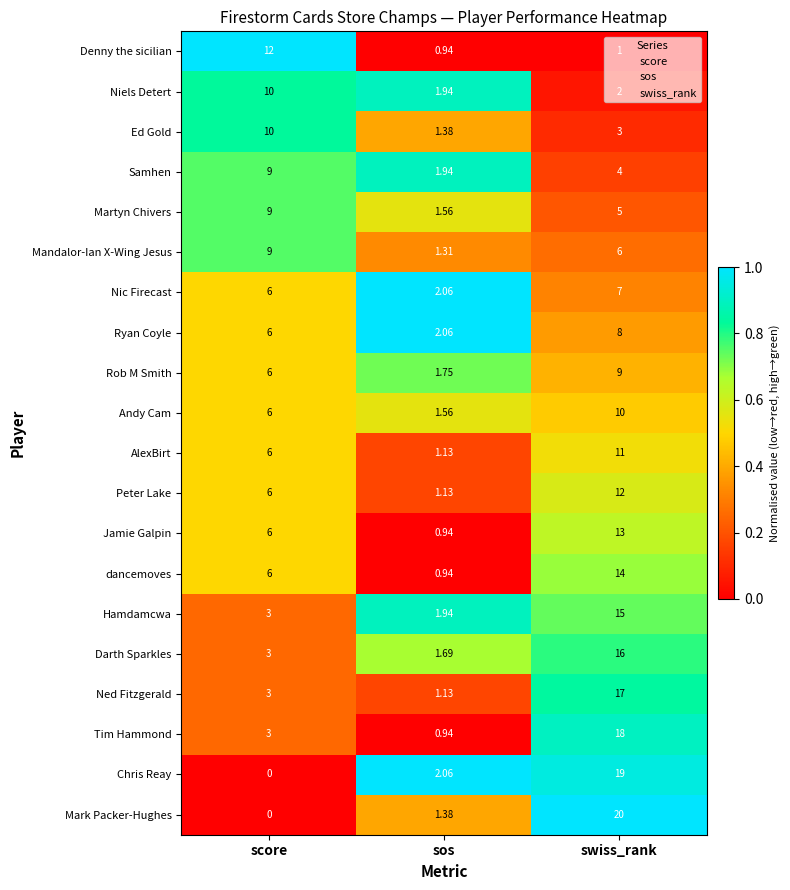

At how many categories does at least one series exceed 0?

3